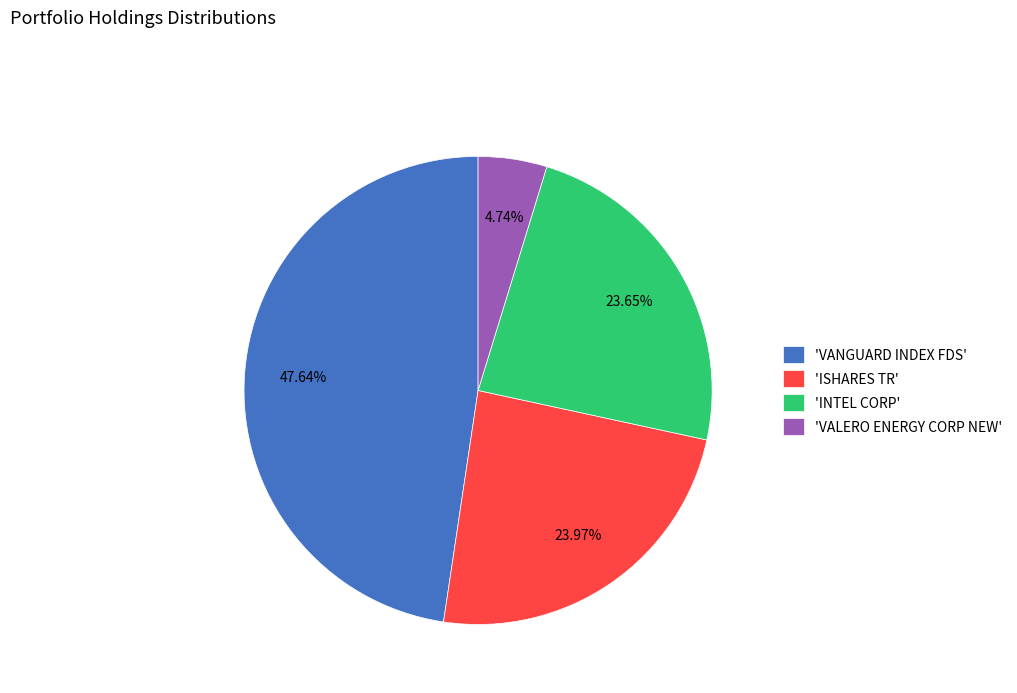

Do 'VANGUARD INDEX FDS' and 'VALERO ENERGY CORP NEW' together represent more than half of the pie?

Yes